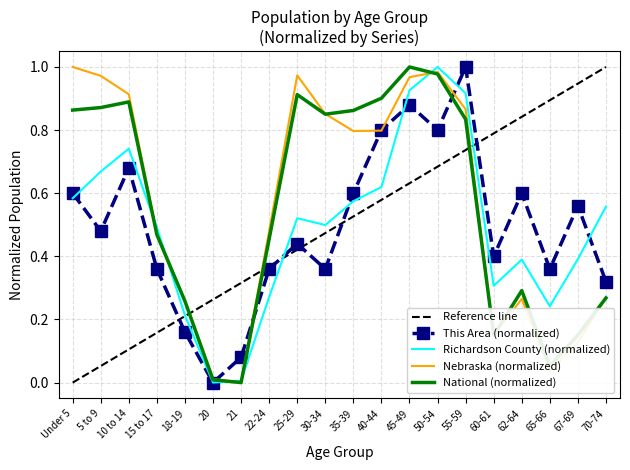

True or false: Nebraska has a value of 0.4 at 21.

False